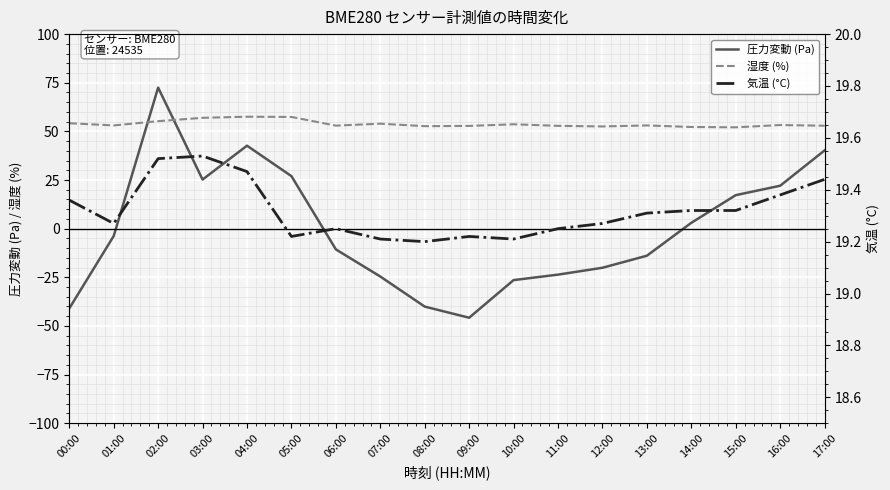

List the series in order of their overall mean, highest first.

湿度 (%), 気温 (°C), 圧力変動 (Pa)